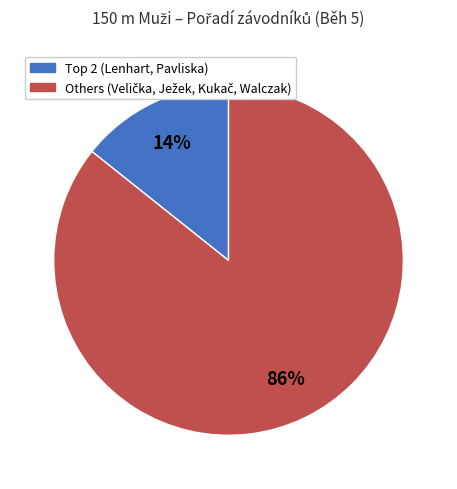

Is there any slice that represents more than half of the pie?

Yes